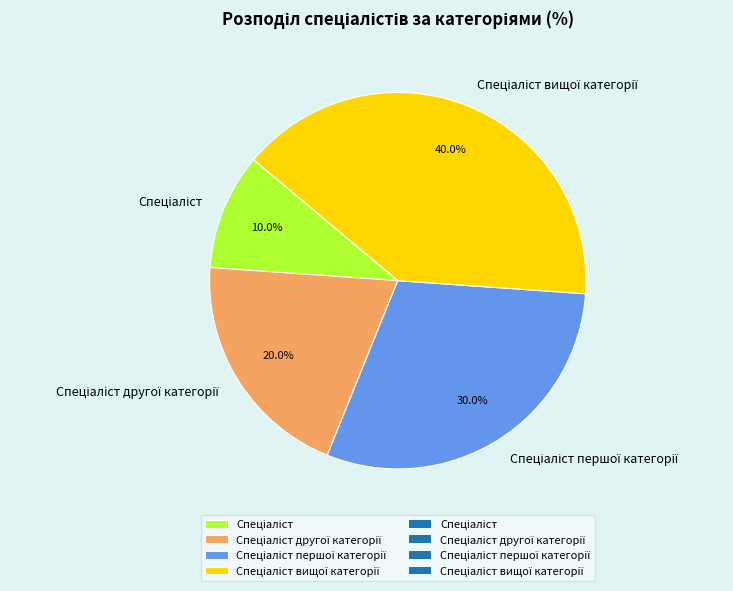

To the nearest percent, what is the difference between the largest and smallest slice percentages?

30%